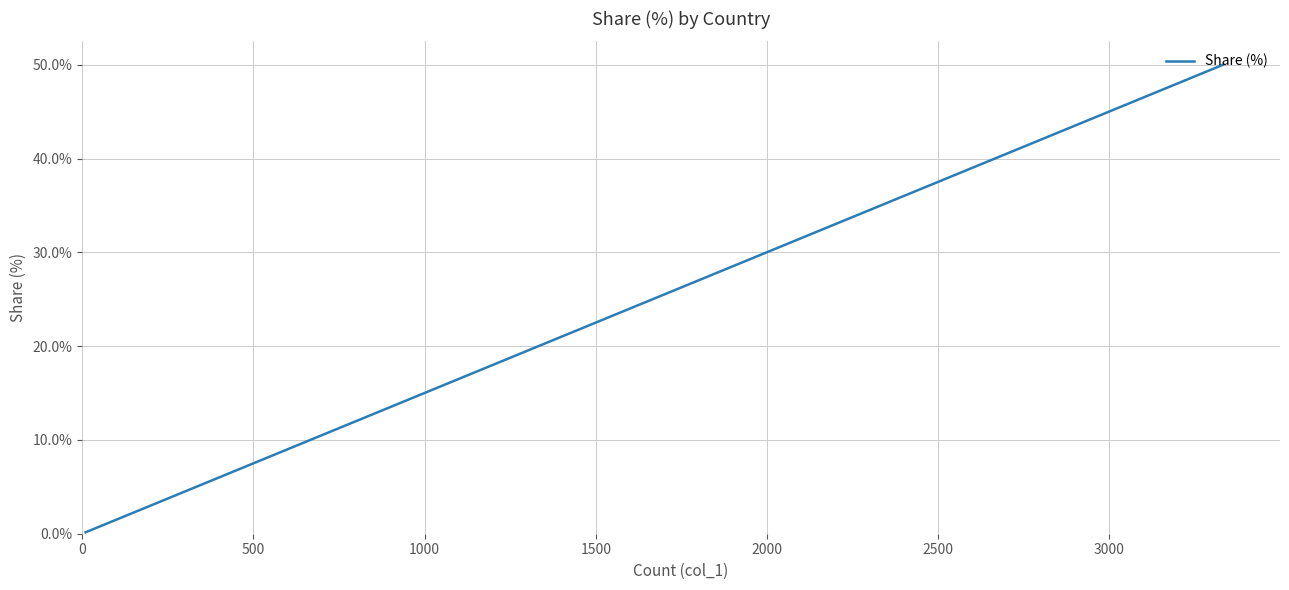

What is the smallest value displayed?

0.1